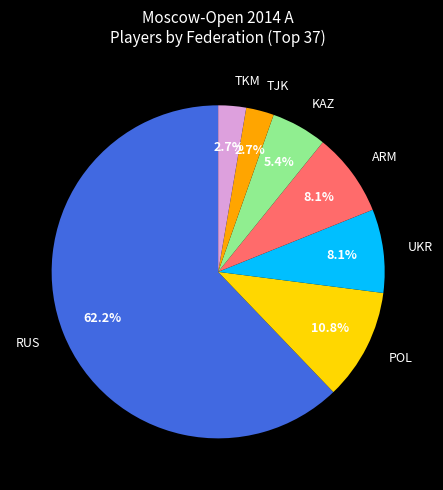

To the nearest percent, what is the average slice percentage?

14%